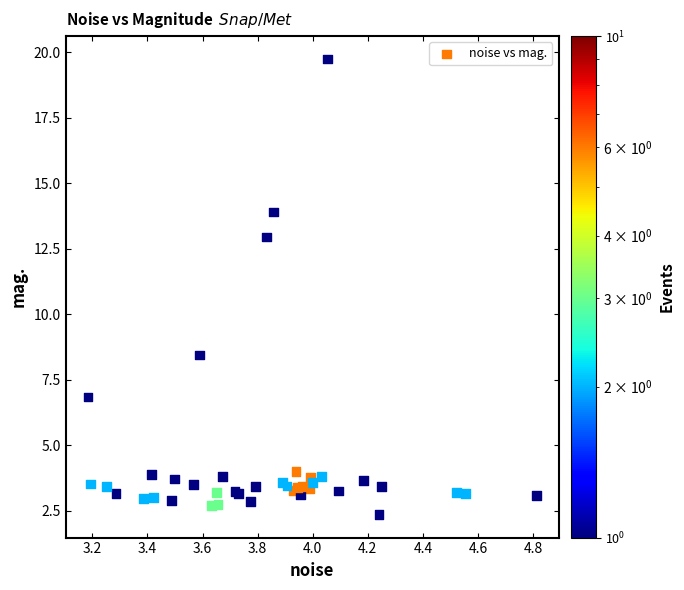

What Y value in the scatter plot is closest to 11?

12.9